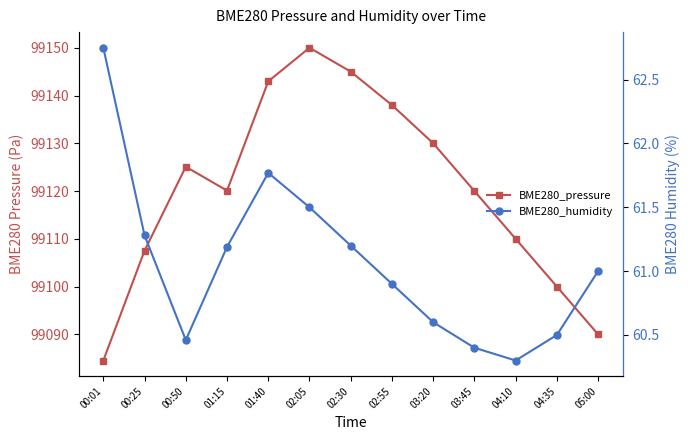

What is the difference between the second highest and minimum values in the BME280_pressure series?

60.5